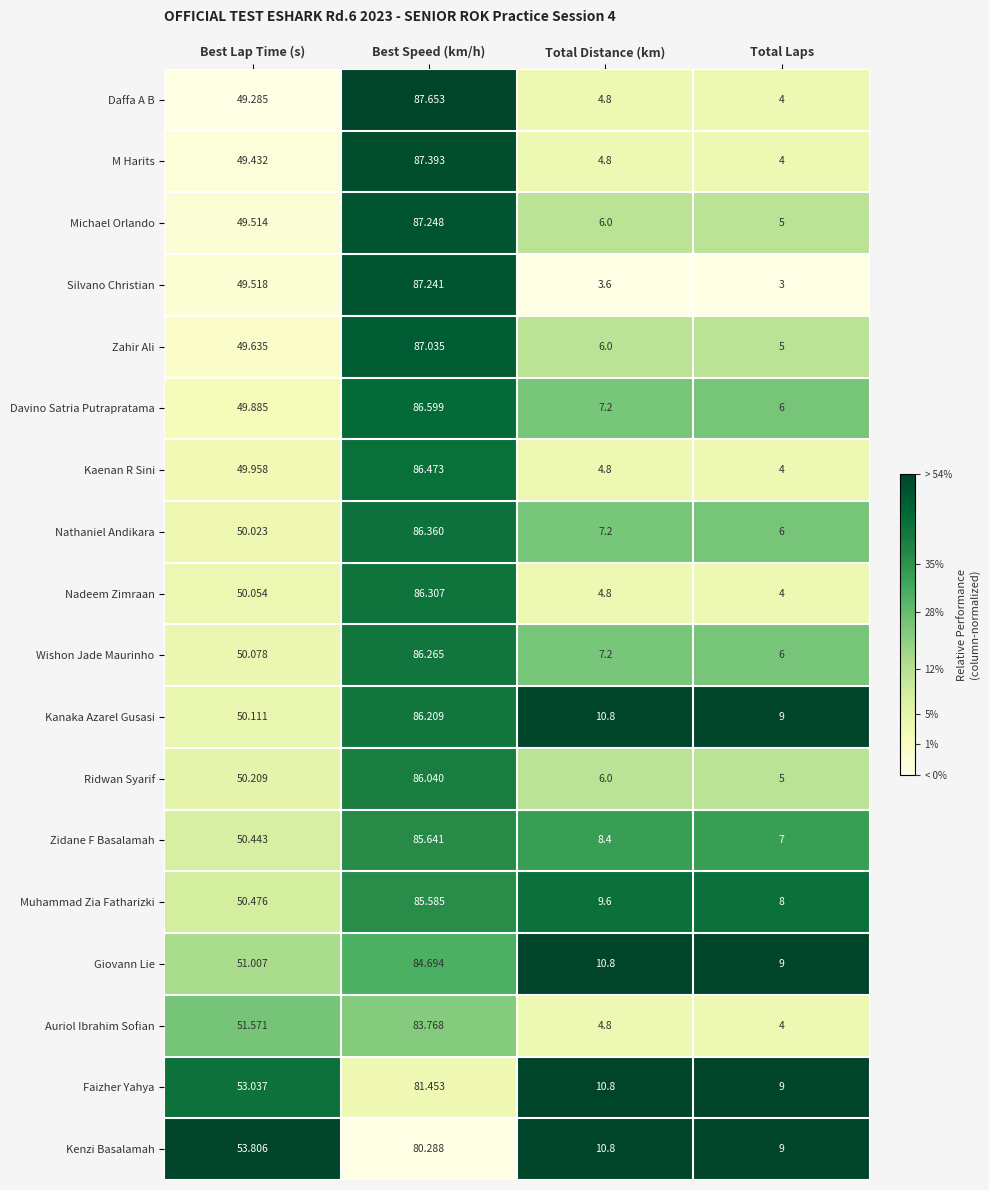

Count the number of data series in this chart.

18